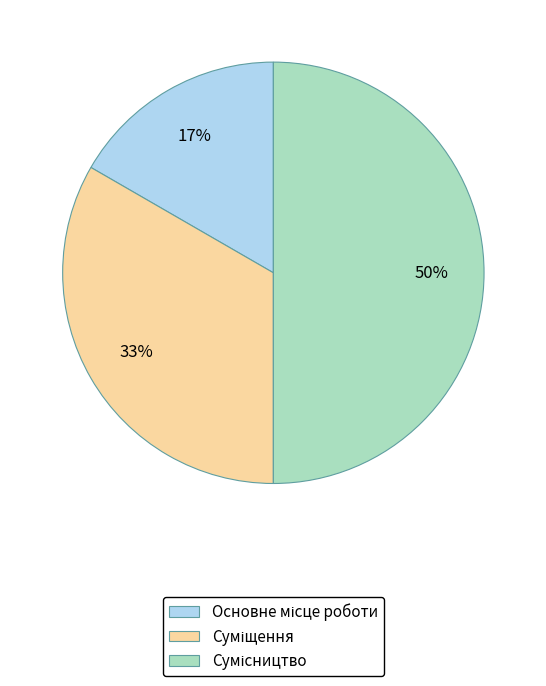

To the nearest percent, what is the average slice percentage?

33%